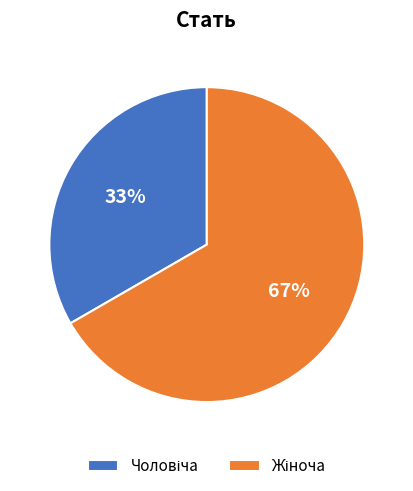

How many slices are in this pie chart?

2